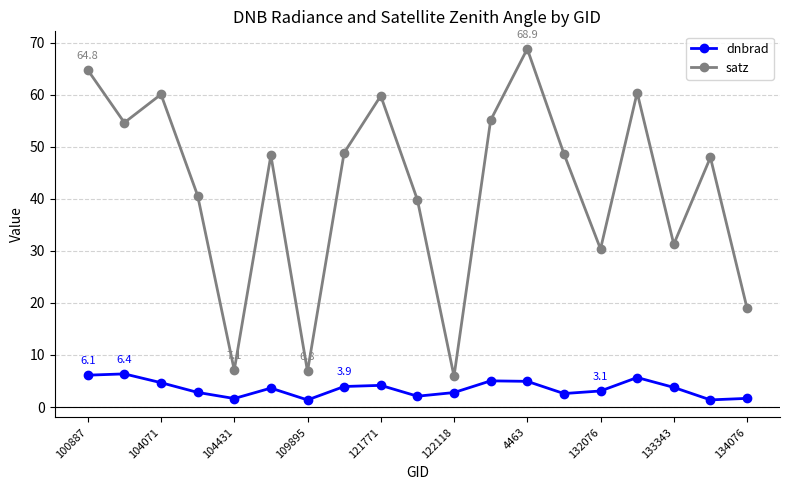

Count the number of categories in the chart.

19